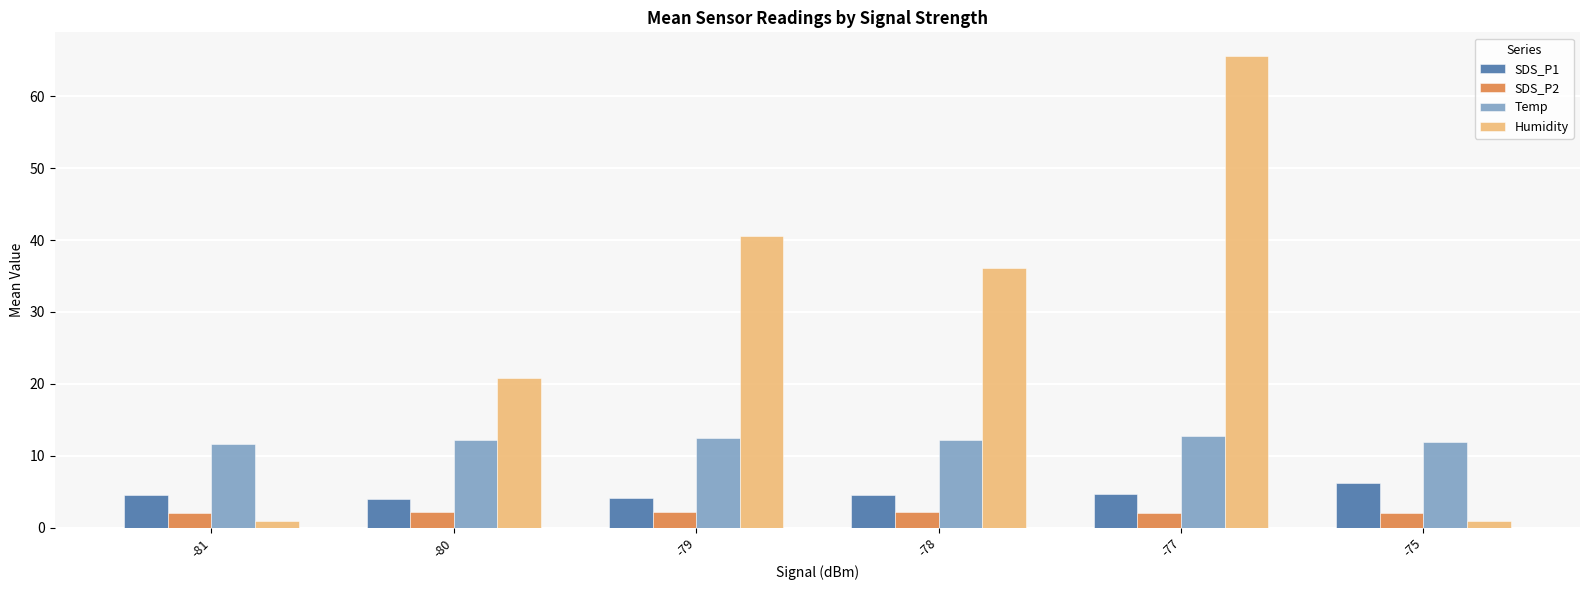

What is the value of the Humidity bar at the 6th from the left?

1.0